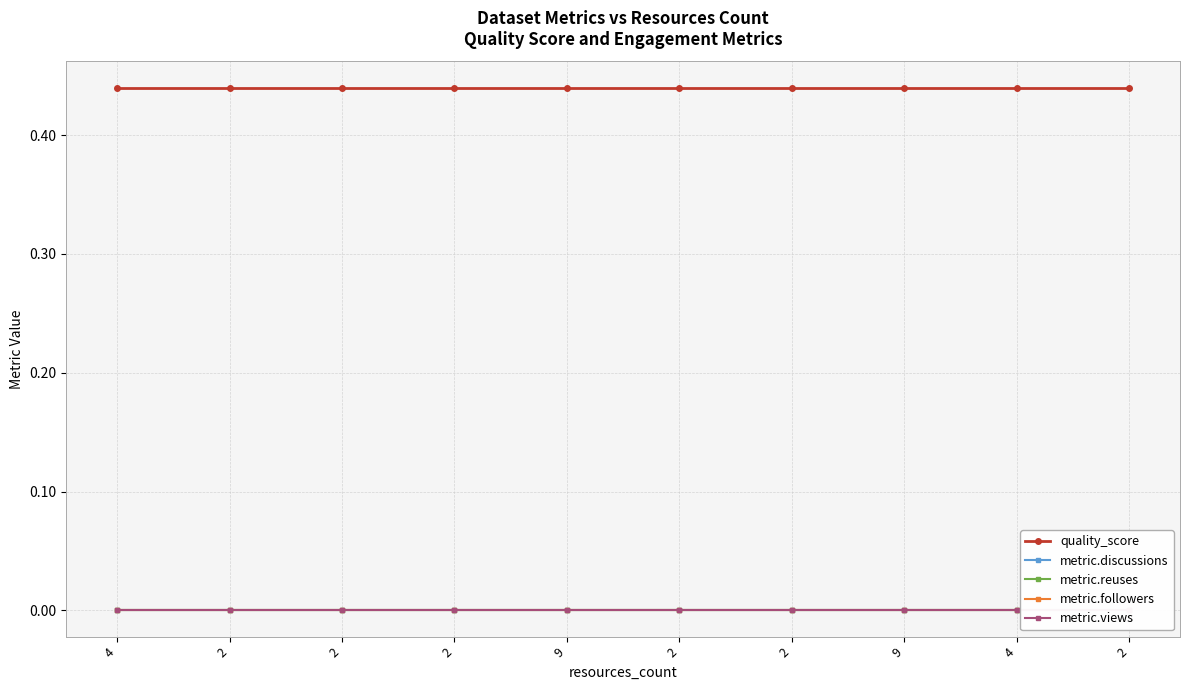

Between 9 and 4, which is larger?

9